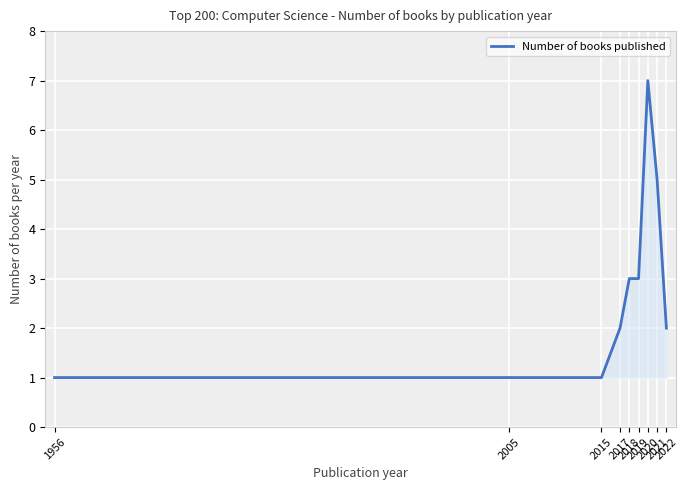

True or false: the data shows 2 at 2018.

False